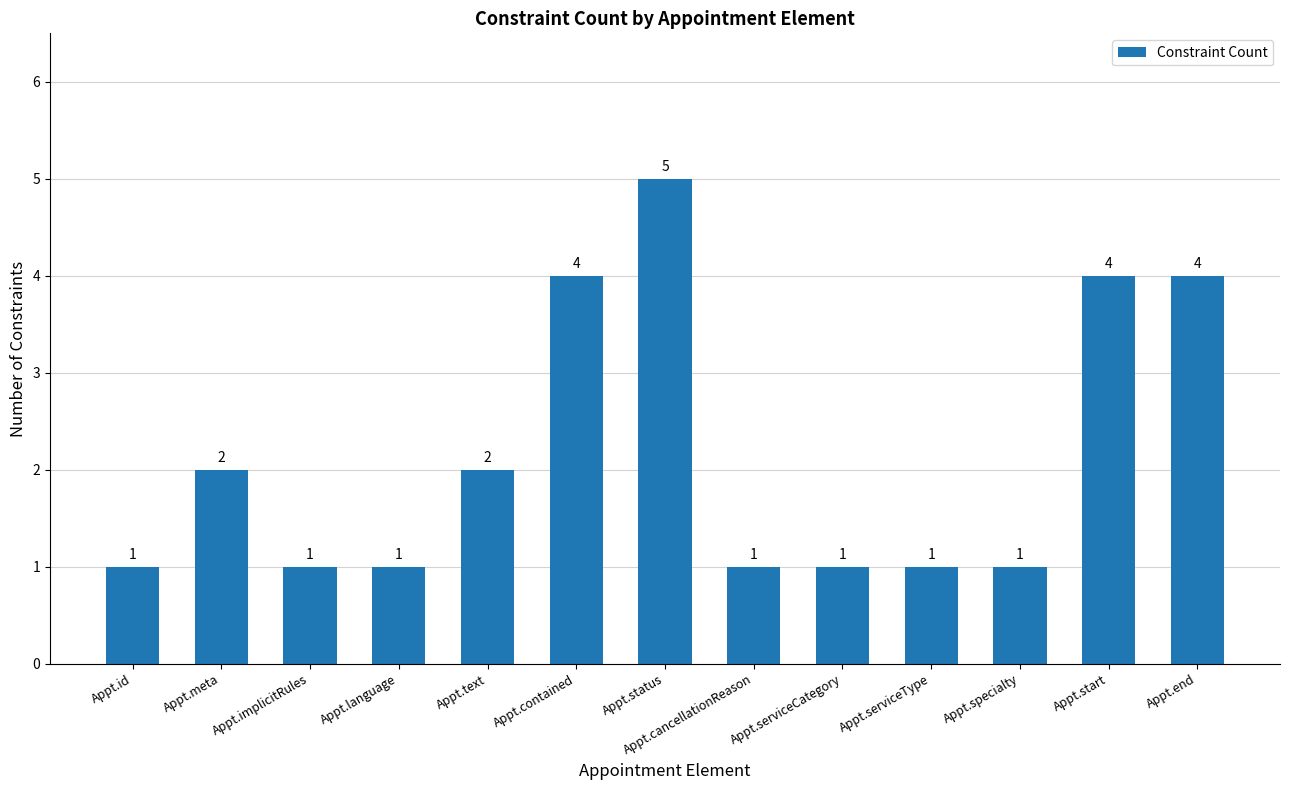

What is the label of the 13th bar from the right?

Appt.id